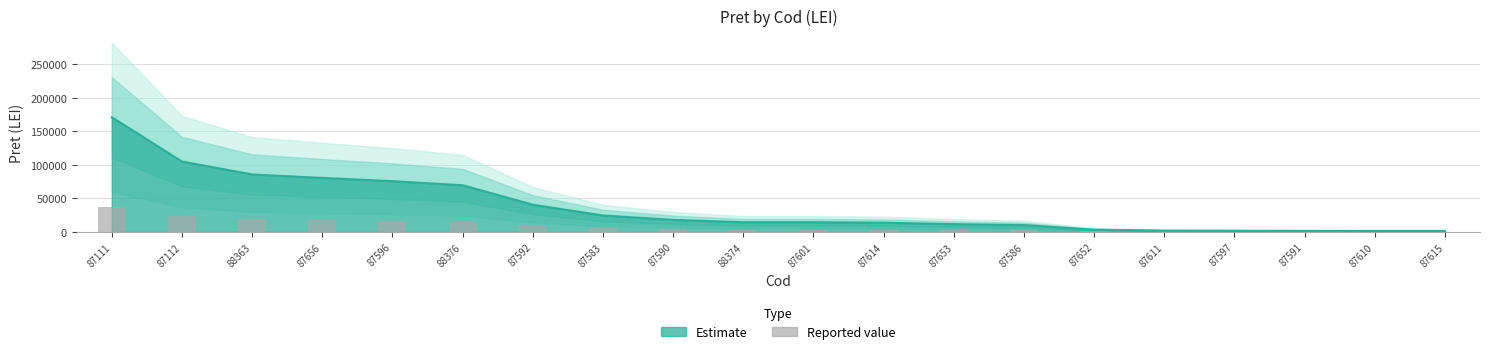

List the labels in order of value, largest first.

87111, 87112, 88363, 87656, 87596, 88376, 87592, 87583, 87590, 88374, 87601, 87614, 87653, 87586, 87652, 87611, 87597, 87591, 87610, 87615